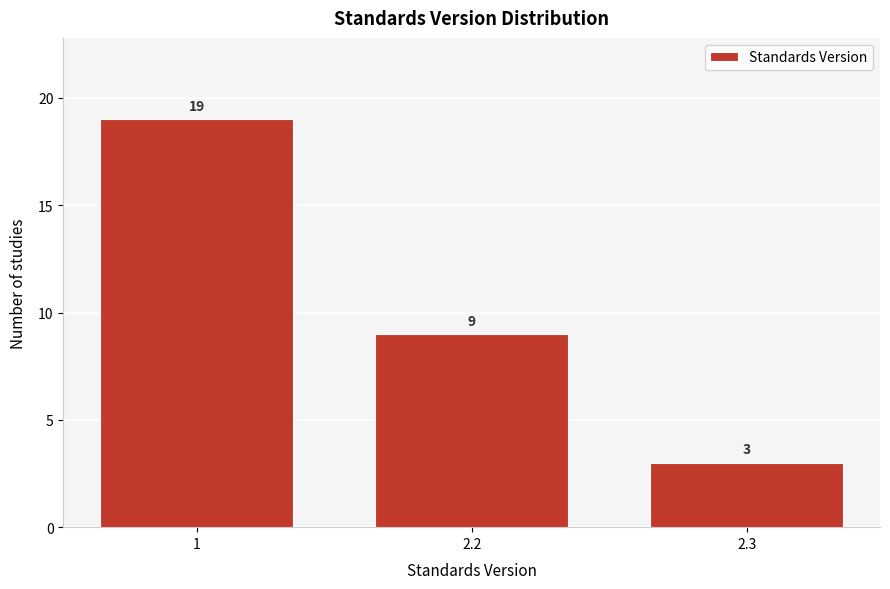

Reading left to right, list all the values displayed in this chart.

1=19	2.2=9	2.3=3